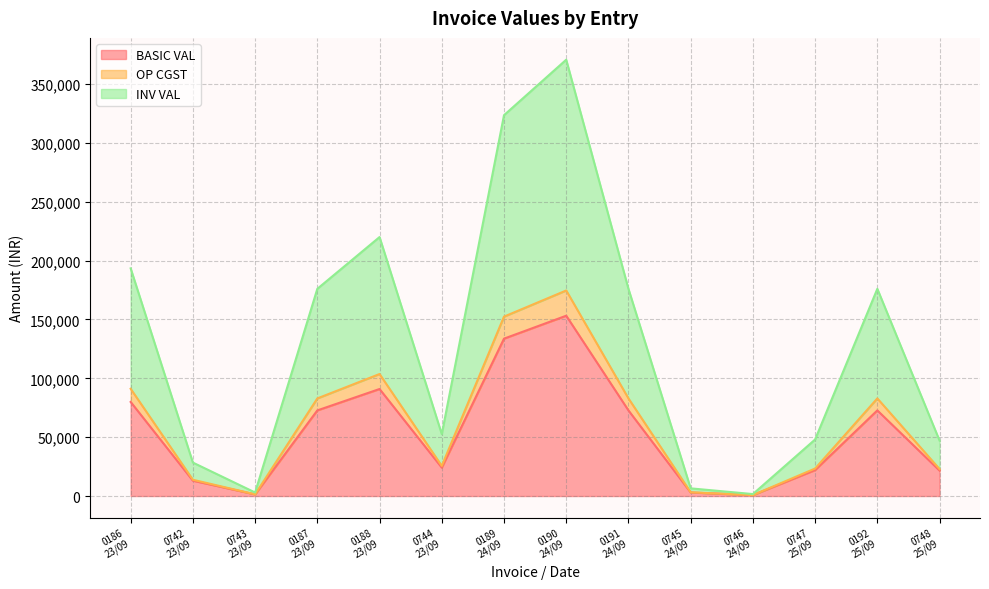

True or false: BASIC VAL and INV VAL cross at least once.

False